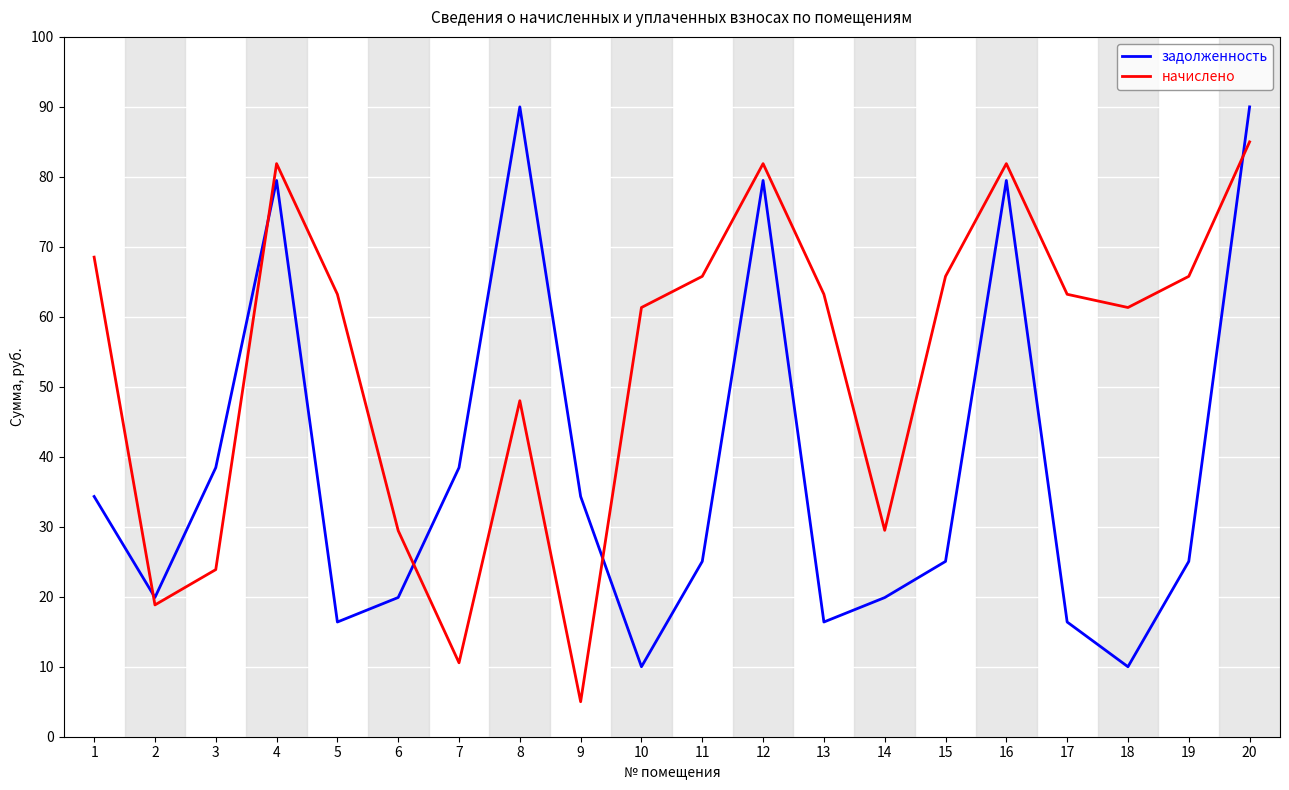

What is the maximum value shown in the chart?

90.0